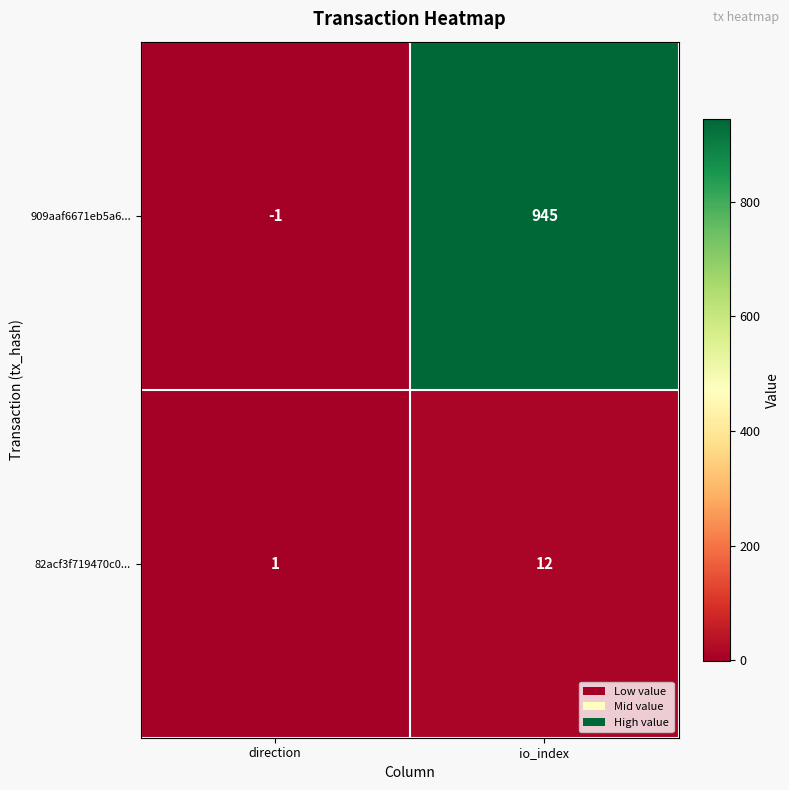

What is the sum of all 909aaf6671eb5a6... values?

944